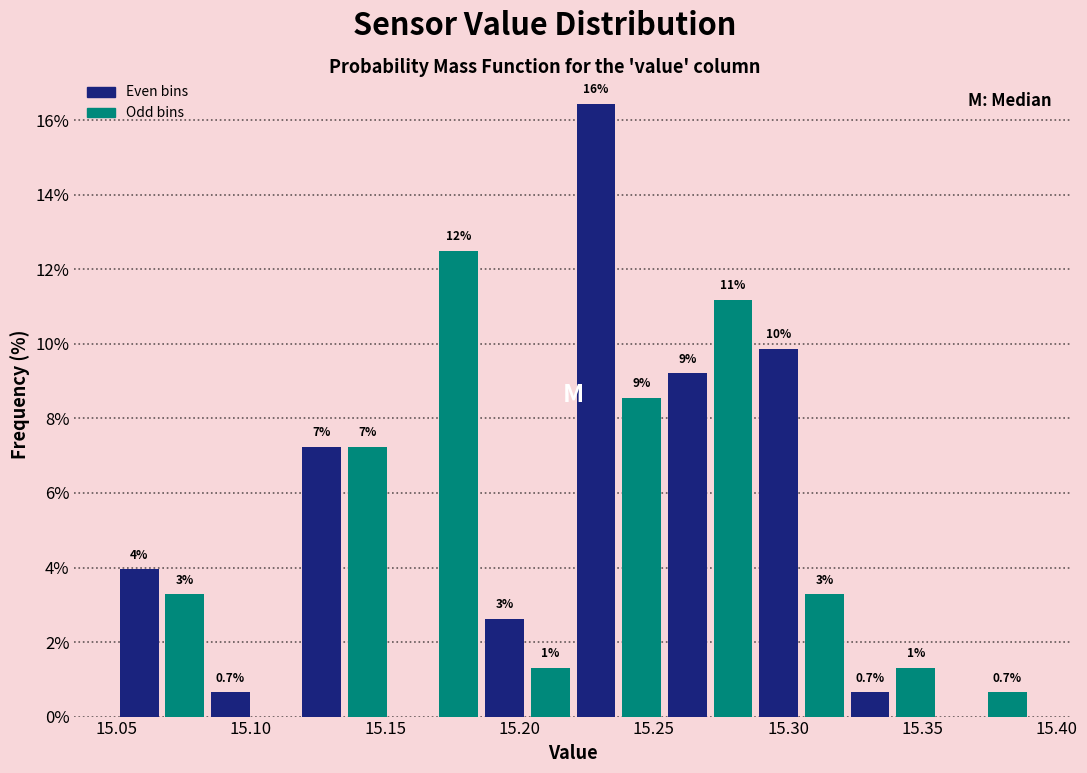

Around what value on the x-axis is the tallest bar? Give the approximate position of its centre, as read against the axis.

15.230